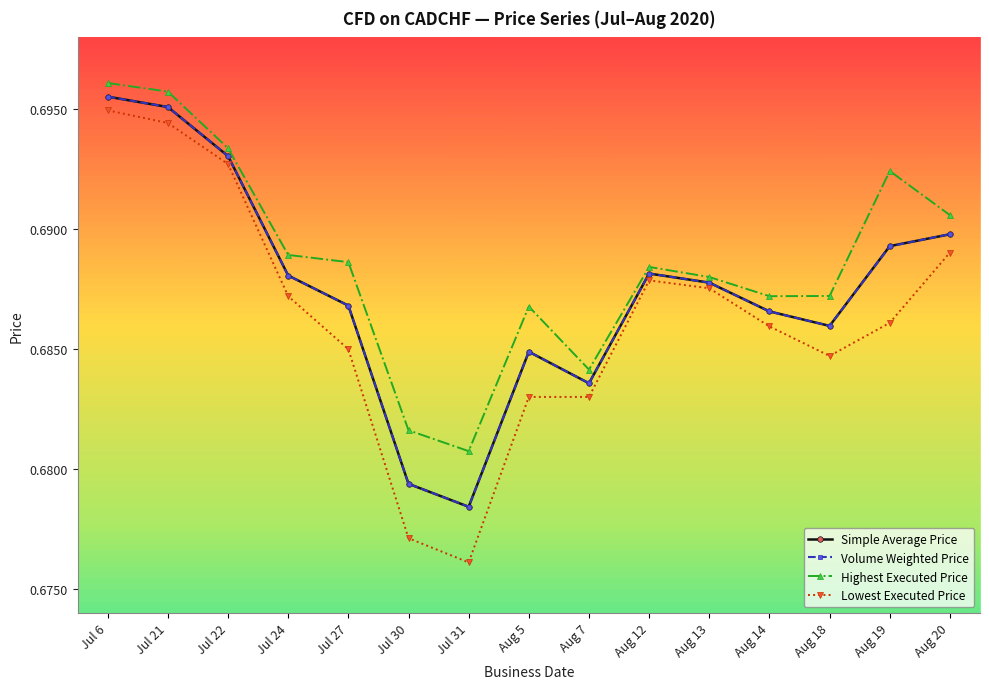

What are all the series names shown in the legend?

Simple Average Price, Volume Weighted Price, Highest Executed Price, Lowest Executed Price